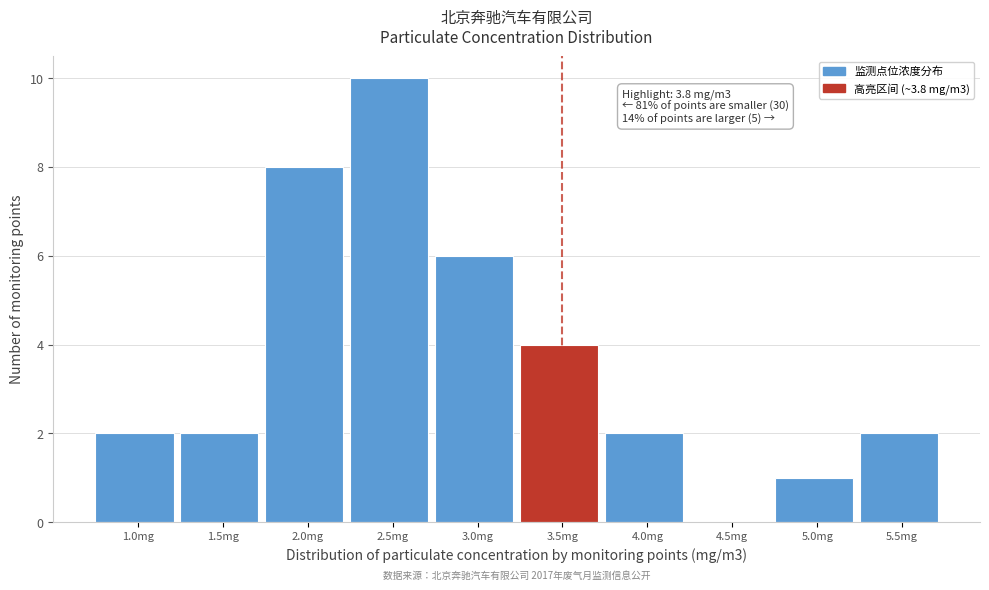

Reading left to right, what are all the values shown in this chart?

1.0mg=2	1.5mg=2	2.0mg=8	2.5mg=10	3.0mg=6	3.5mg=4	4.0mg=2	4.5mg=0	5.0mg=1	5.5mg=2